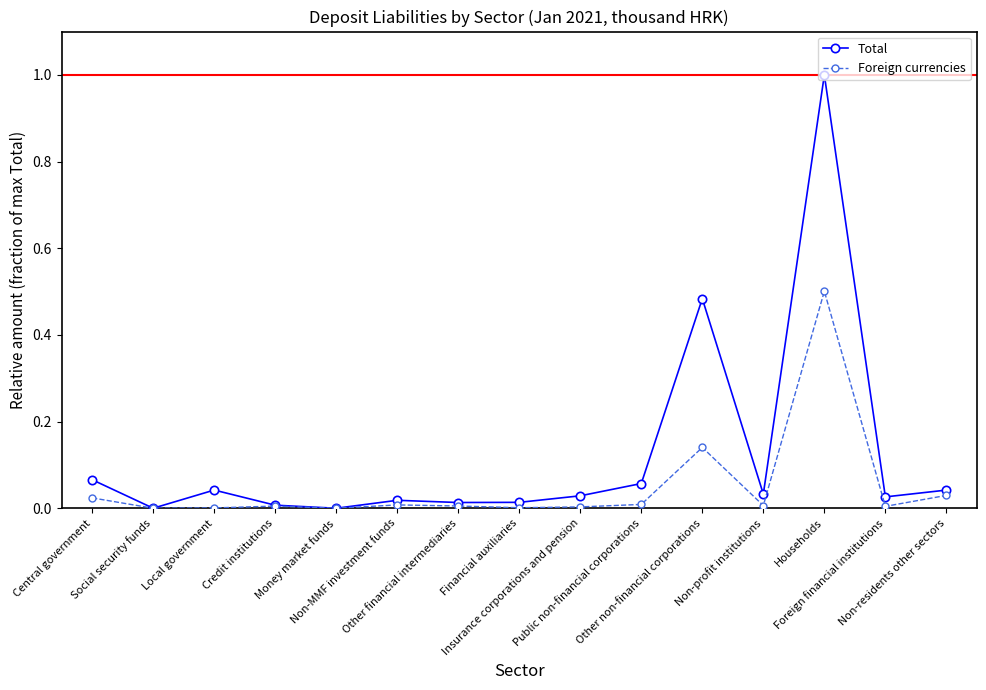

Which series has the largest range (max minus min)?

Total